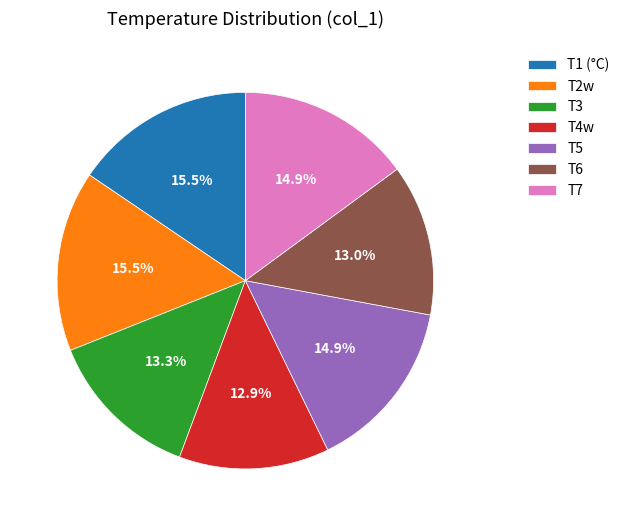

What percentage is NOT represented by T6?

87.0%